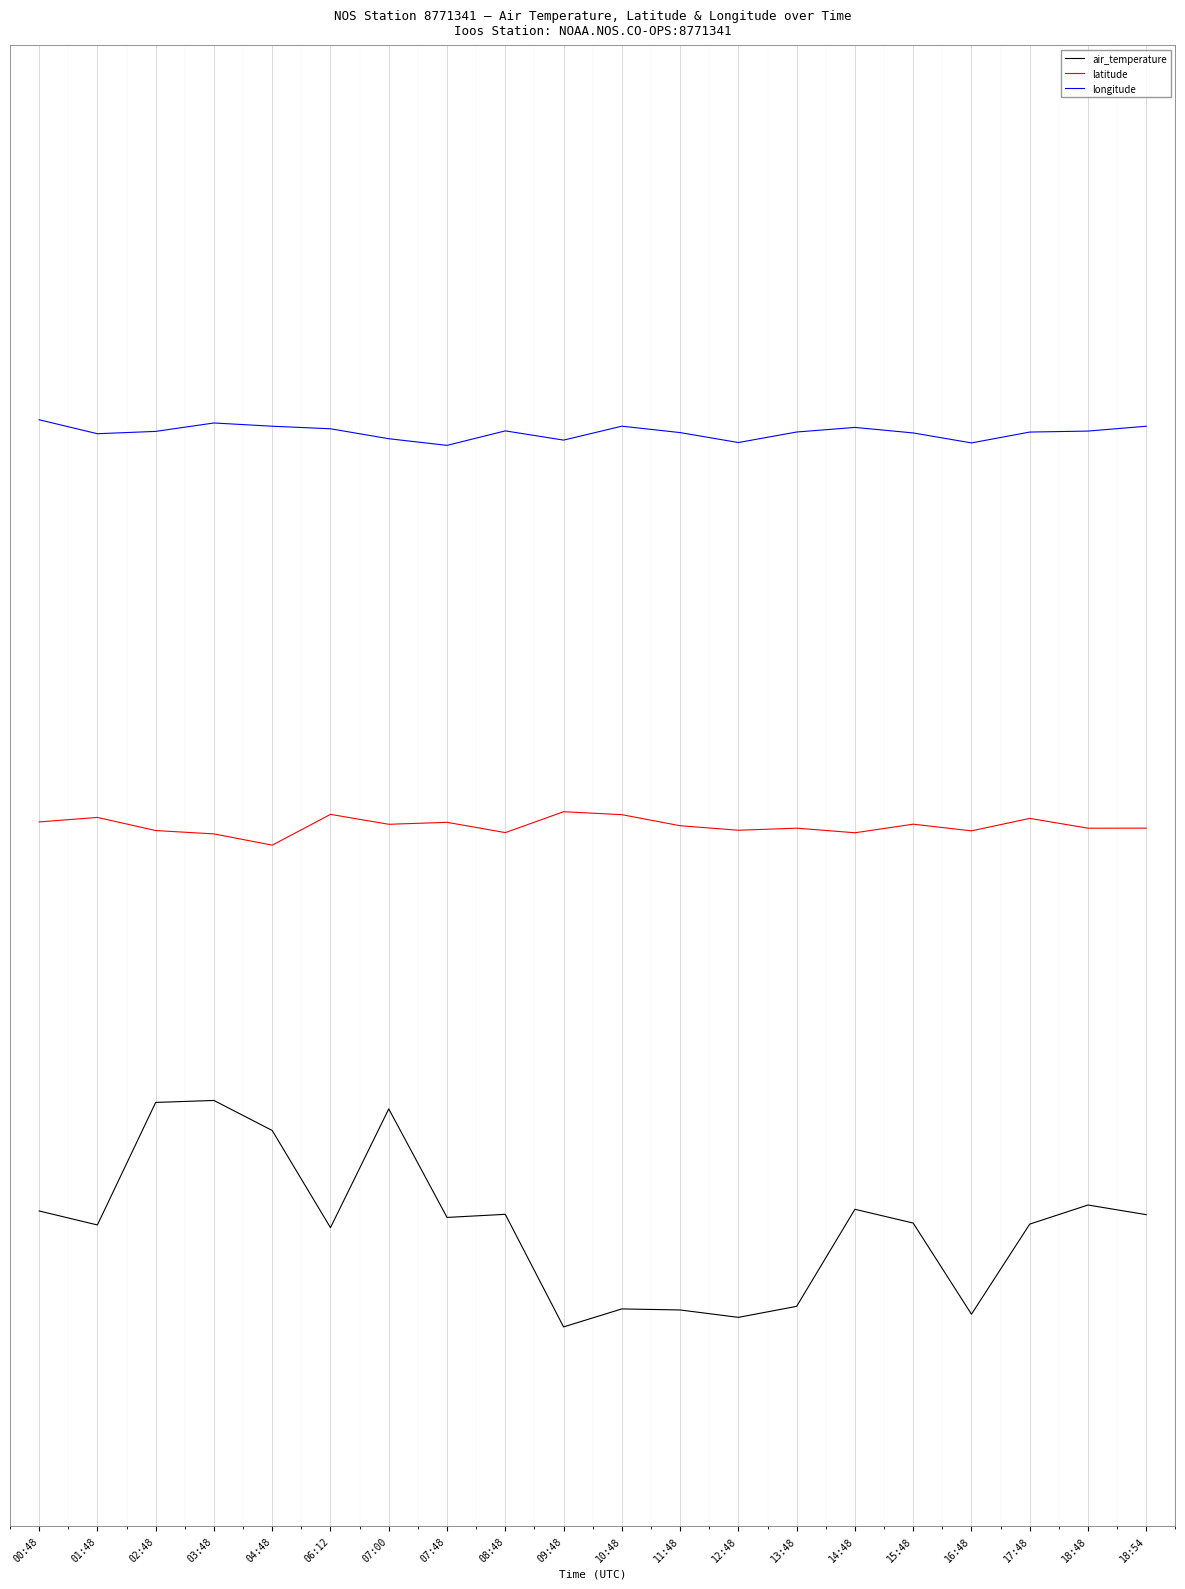

Where is the first local minimum for longitude?

01:48